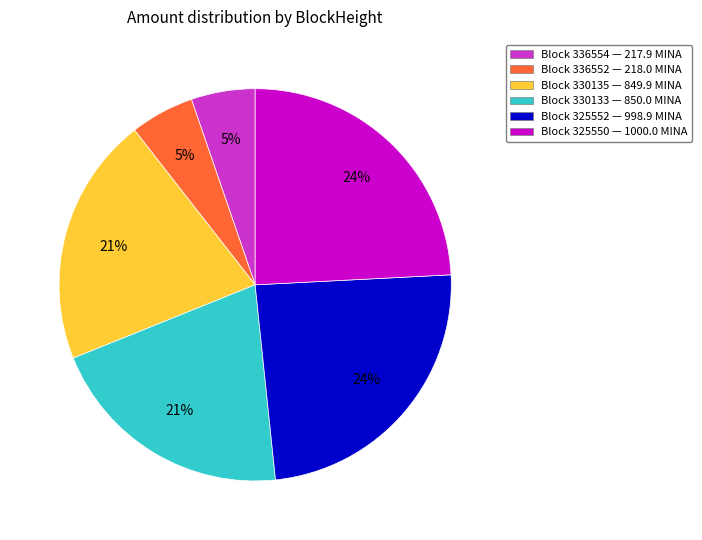

Is there any slice that represents more than half of the pie?

No